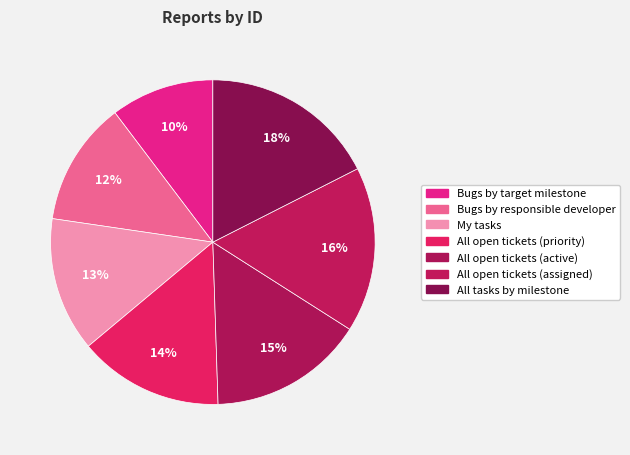

Count the number of slices in the pie.

7